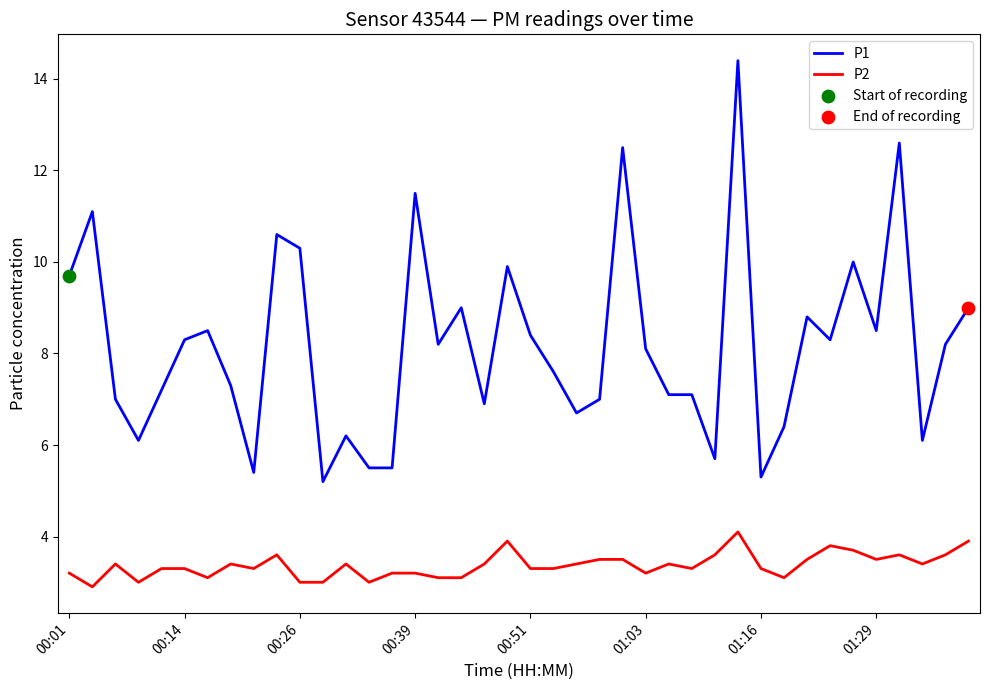

Which series has the largest total across all categories?

P1